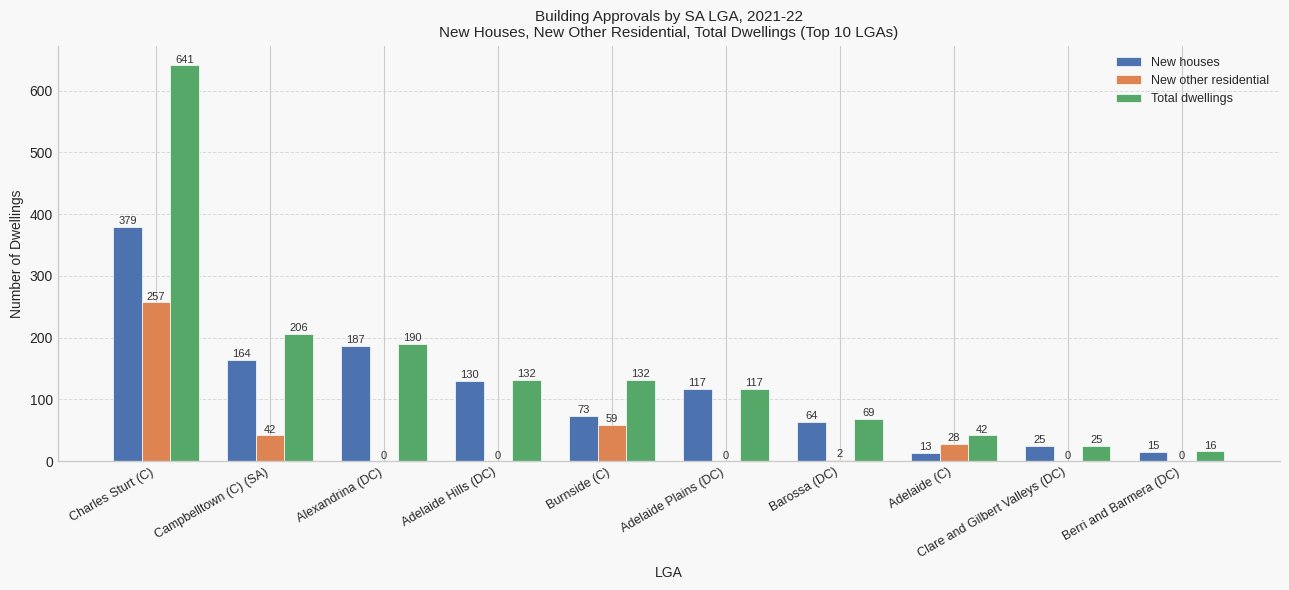

What is the difference between the Total dwellings values at Adelaide (C) and Campbelltown (C) (SA)?

164